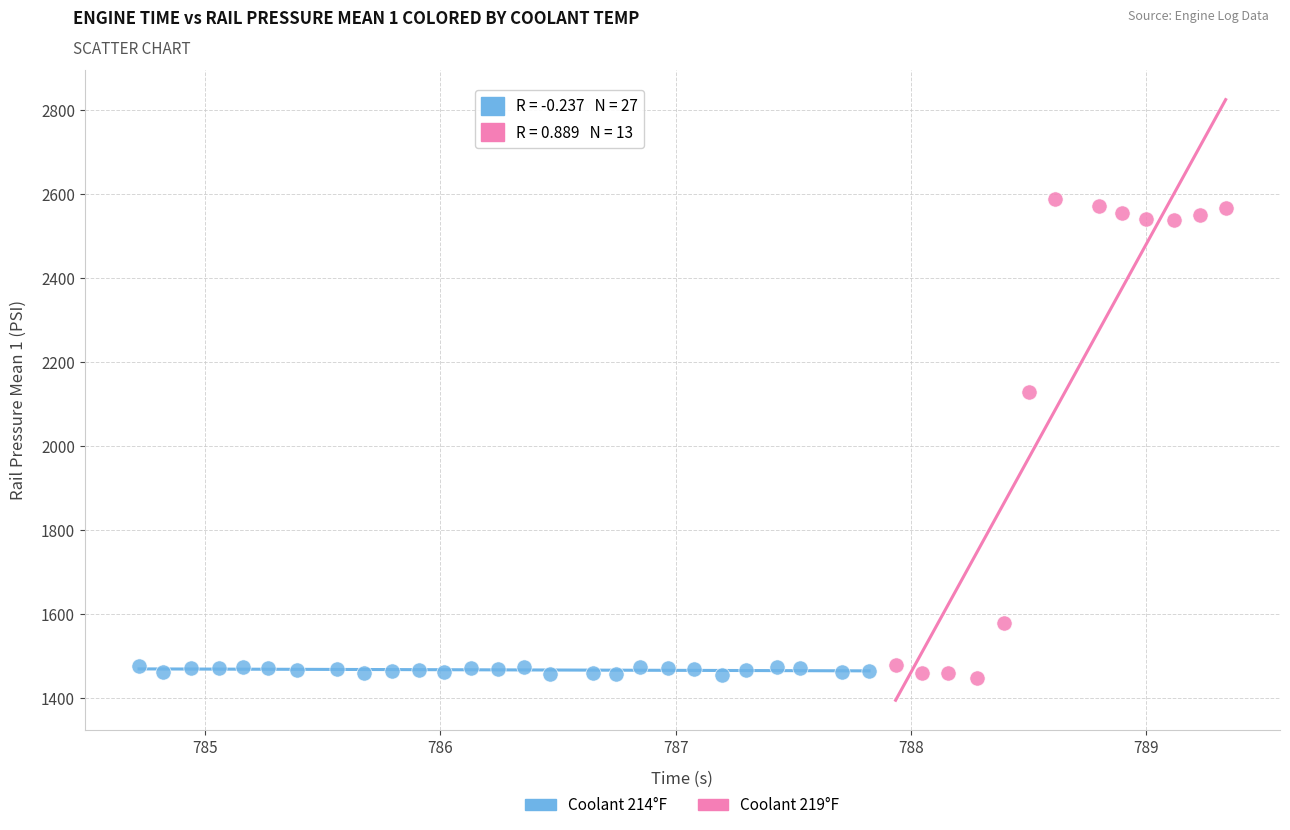

Which series contains the highest Y value?

Coolant 219°F